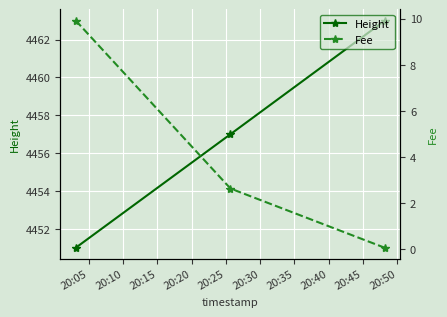

How many lines are shown in the chart?

2